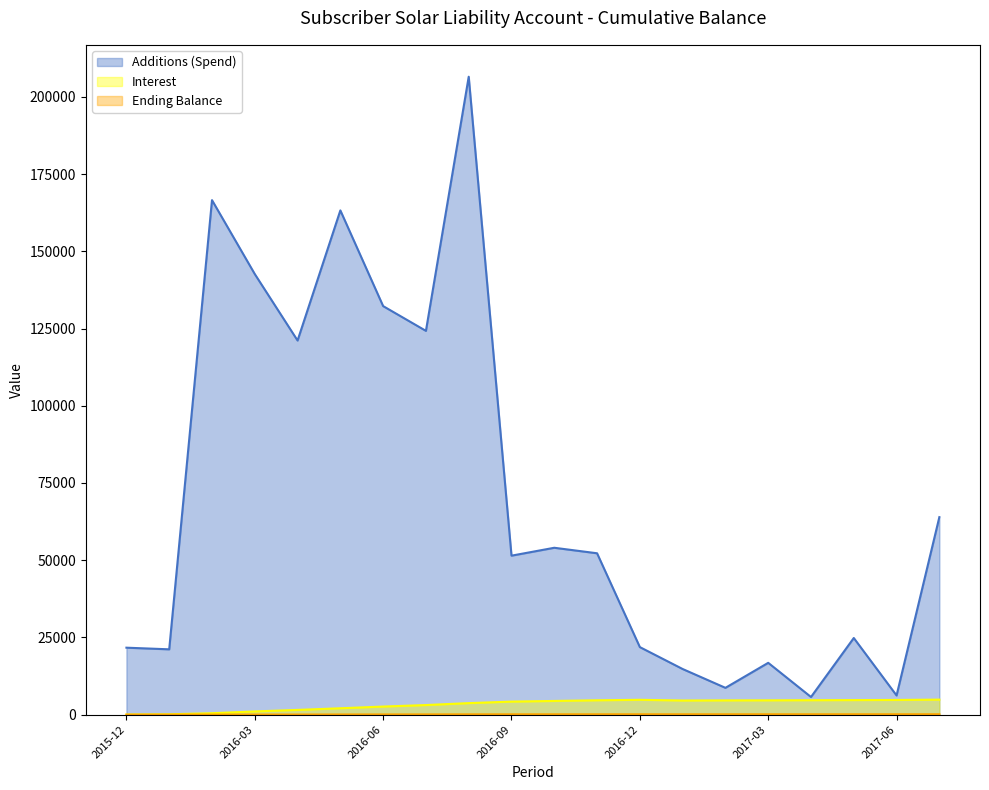

What is the label of the 8th point from the left?

2016-07